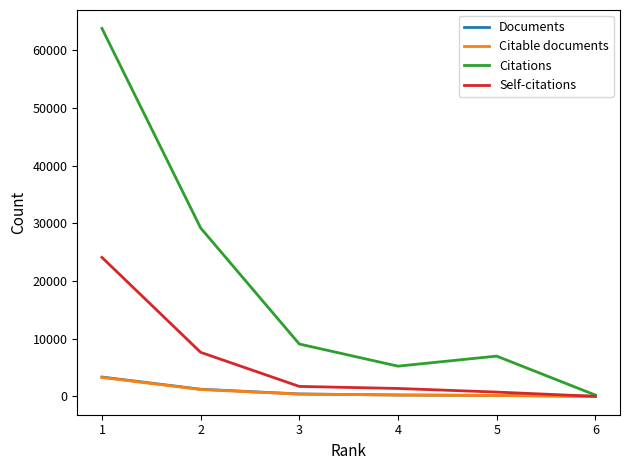

The value of Citations at 3 is 9085. True or false?

True